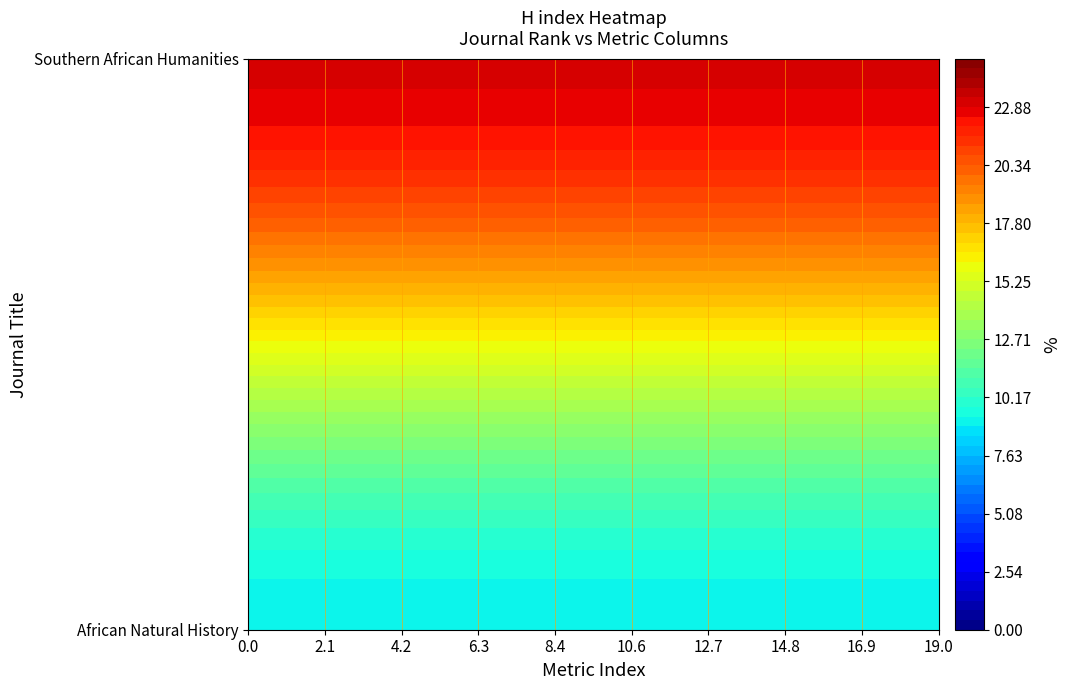

How many data points does each series have?

20